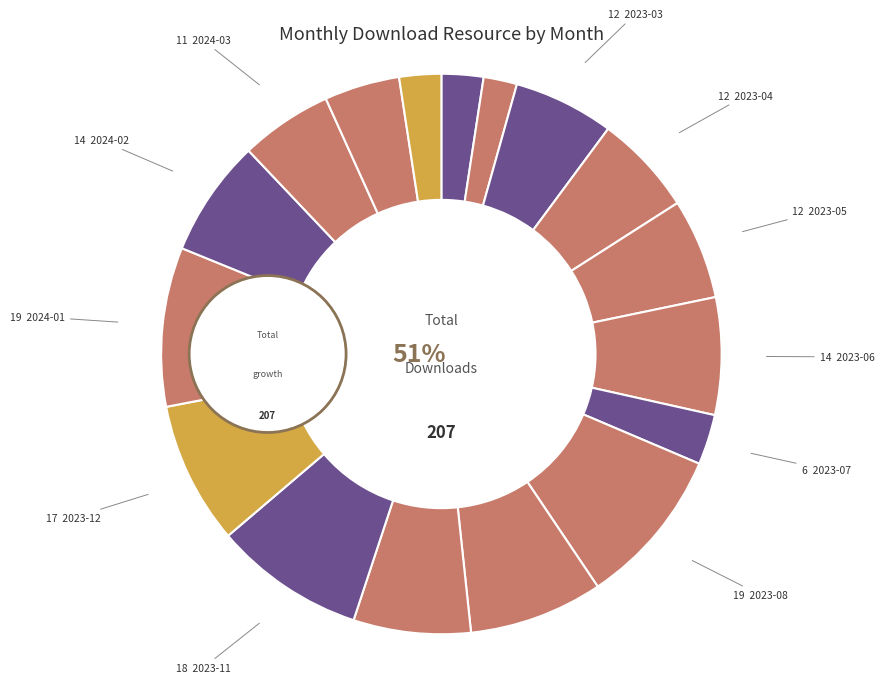

What is the change in value from 2023-01 to 2024-04?

+4